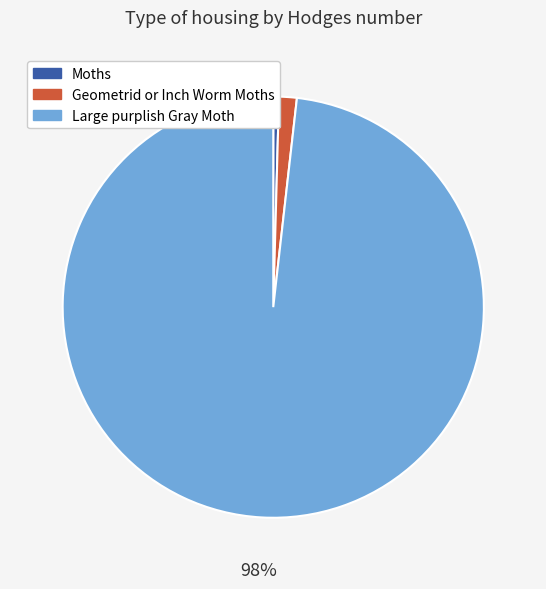

True or false: Geometrid or Inch Worm Moths accounts for 8% of the total.

False